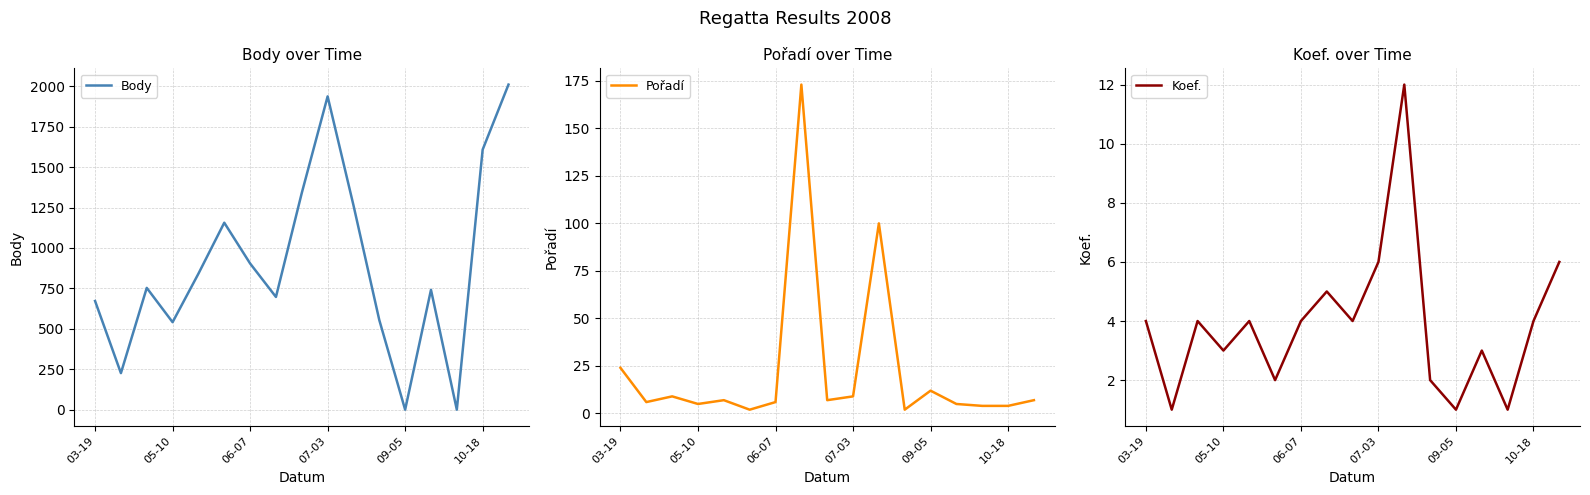

At which category is the sum across all series the highest?

16